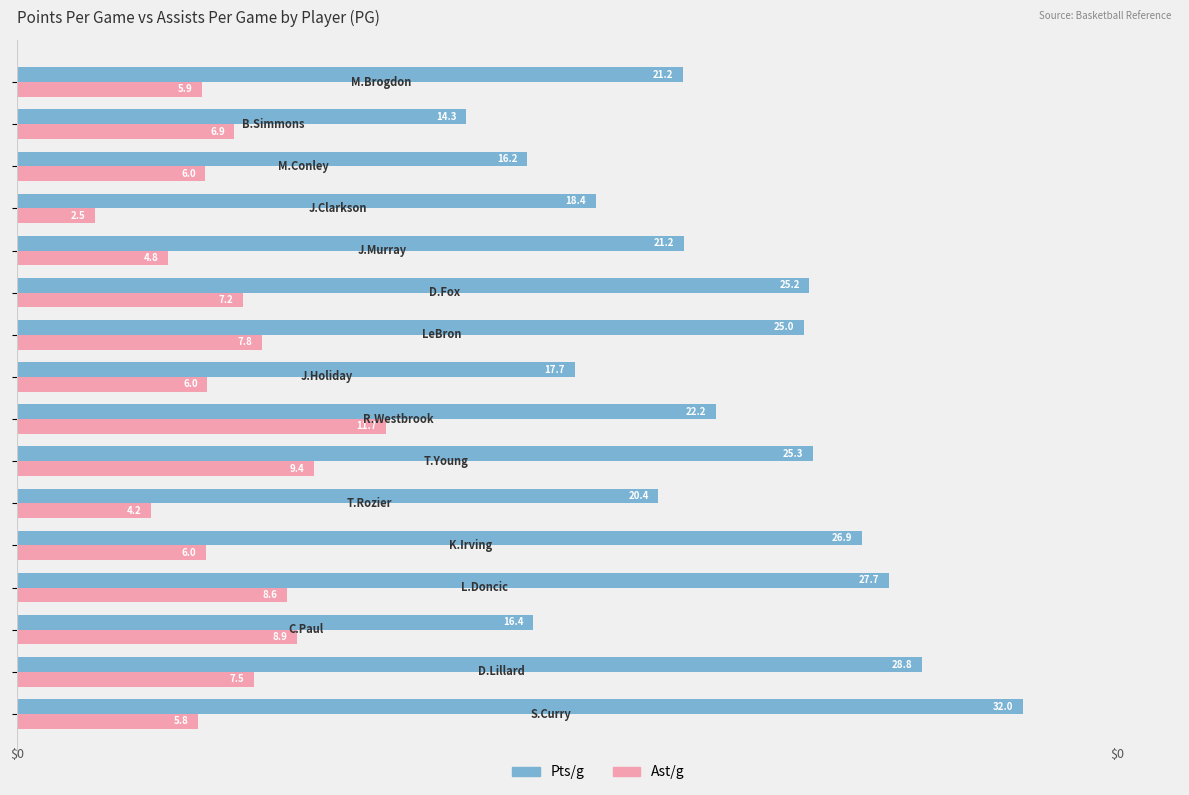

What is the minimum value shown in the chart?

2.5